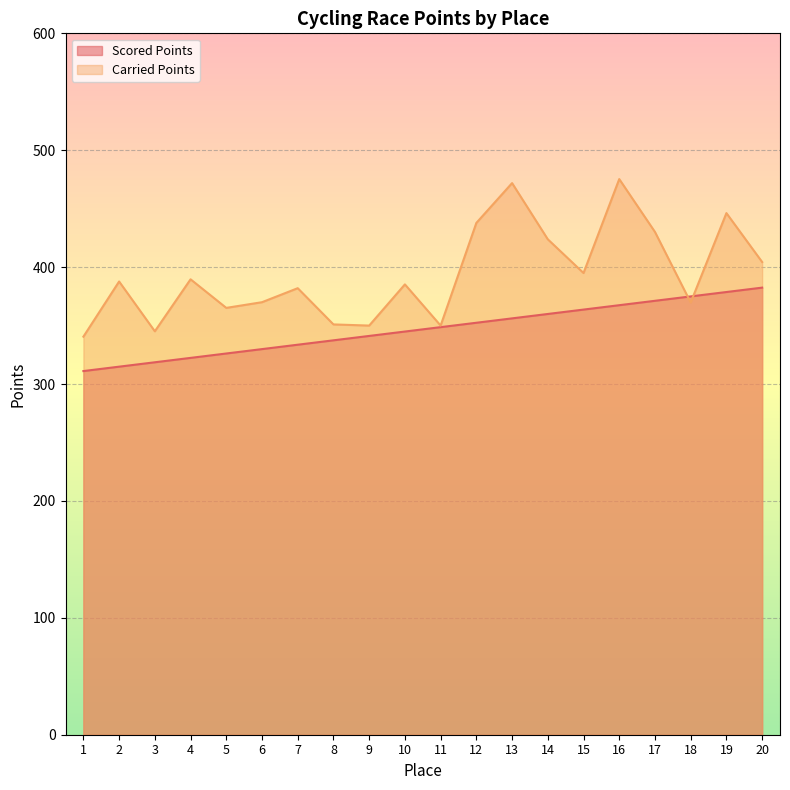

How many intersections are there between Scored Points and Carried Points?

2